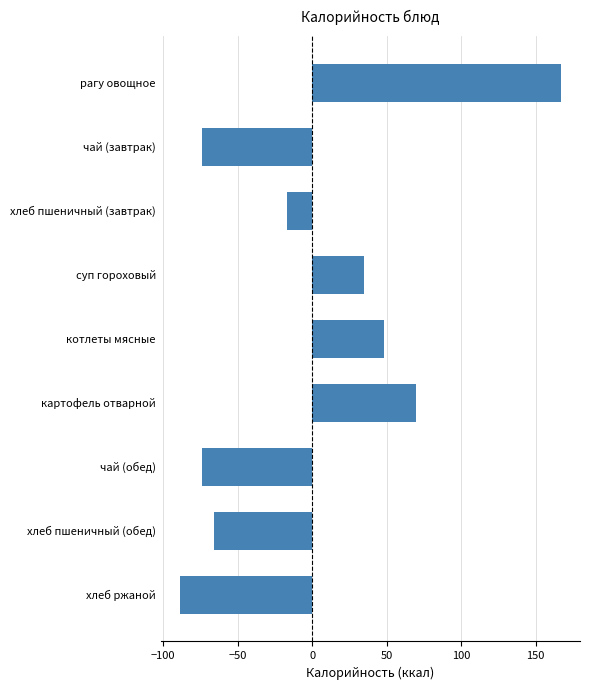

How many values are above zero?

4